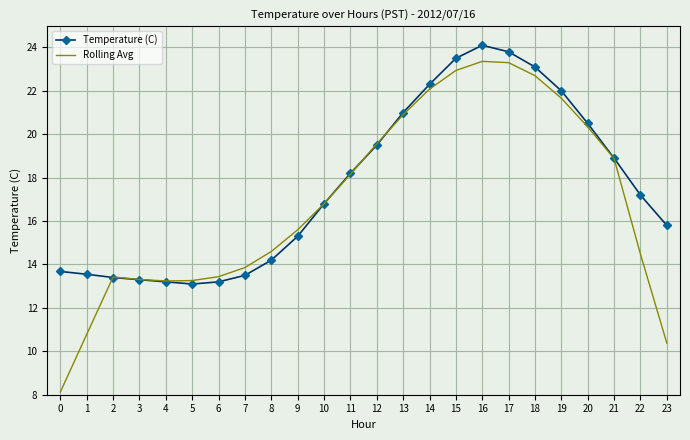

What value does the Temperature (C) series have at 12?

19.5